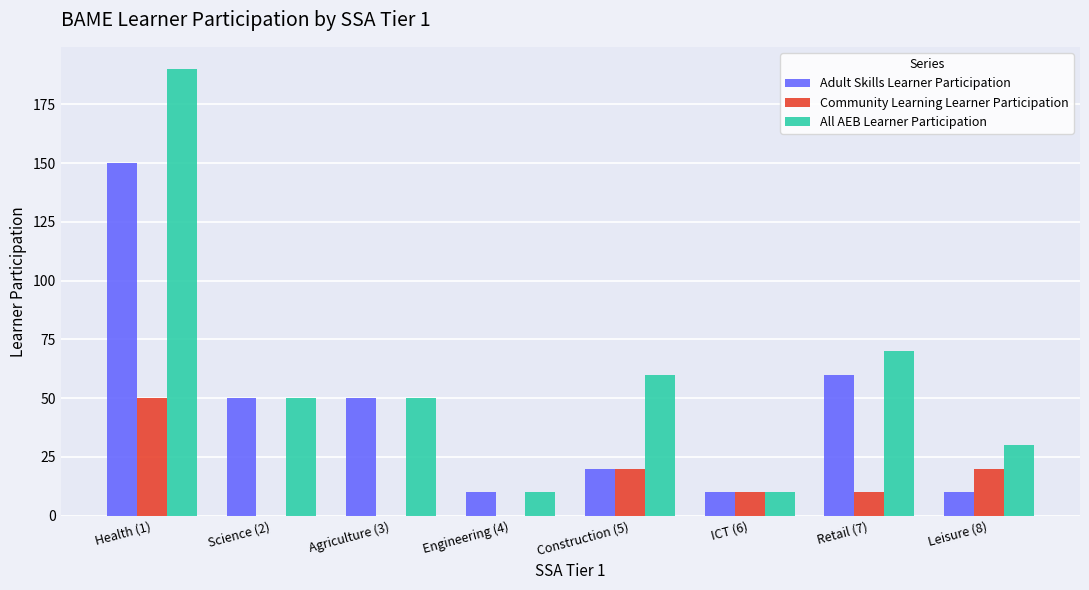

Between Agriculture (3) and Retail (7), which series saw the biggest shift?

All AEB Learner Participation